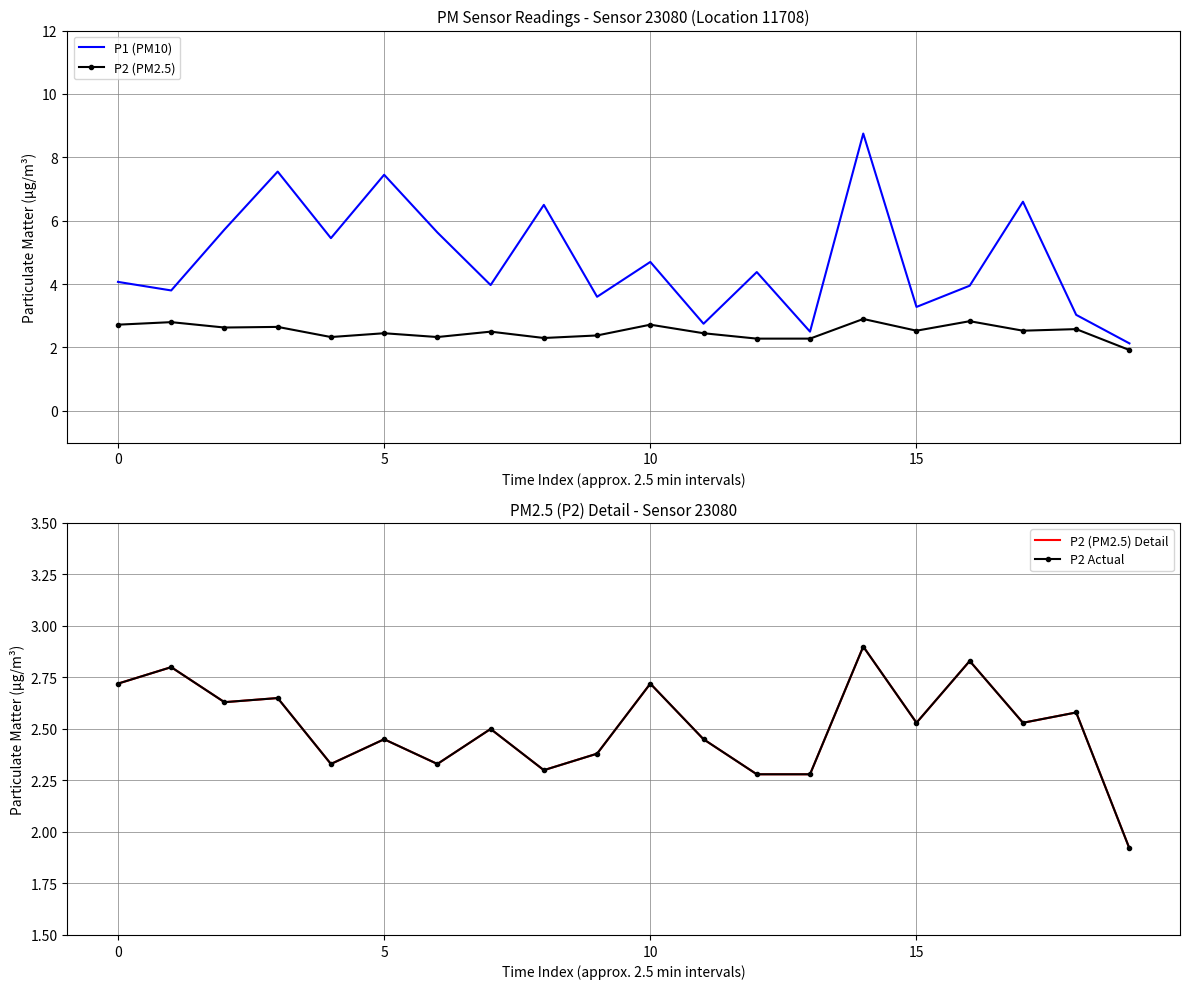

Which series has the largest total across all categories?

P1 (PM10)